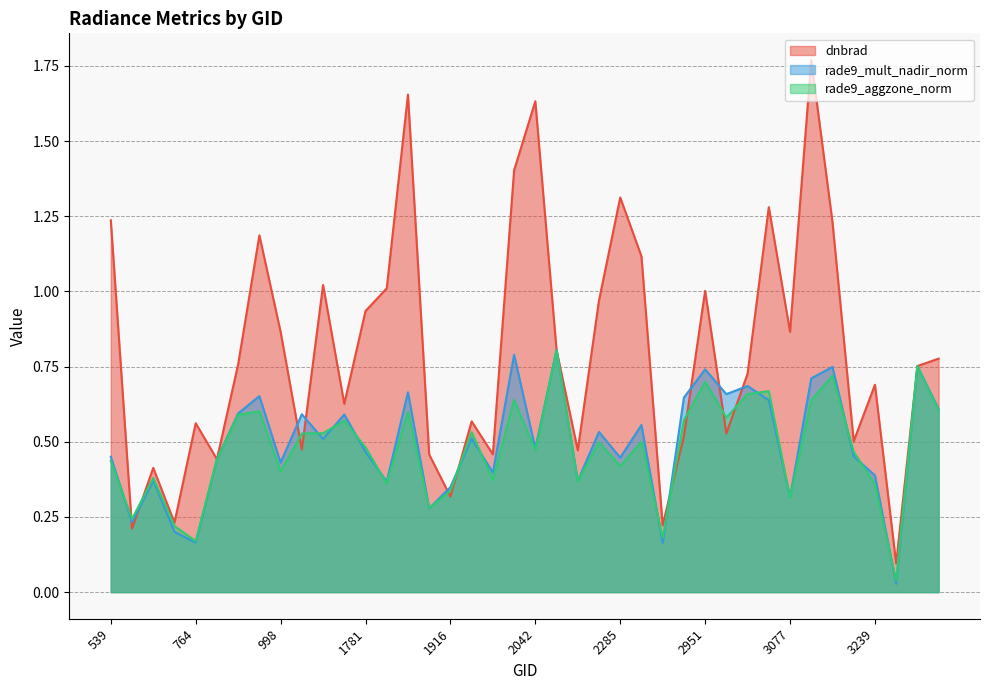

What is the average value of the dnbrad series?

0.8